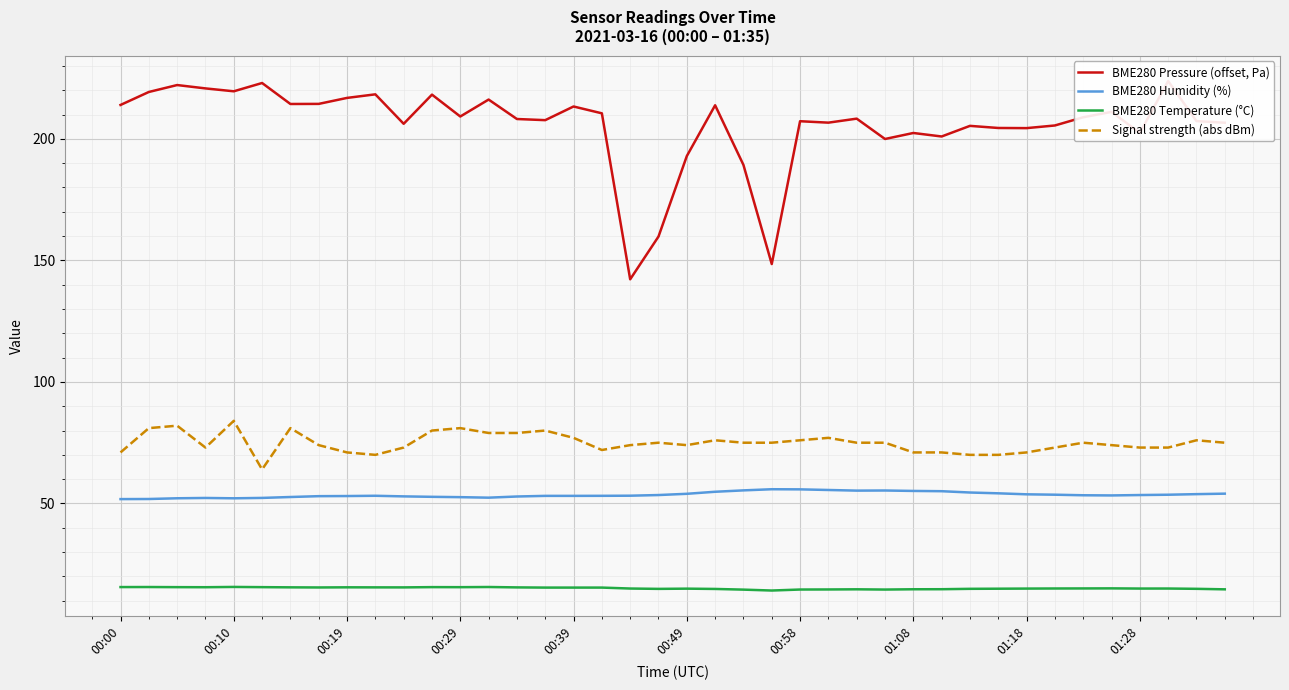

True or false: BME280 Temperature (°C) and BME280 Humidity (%) intersect in this chart.

False